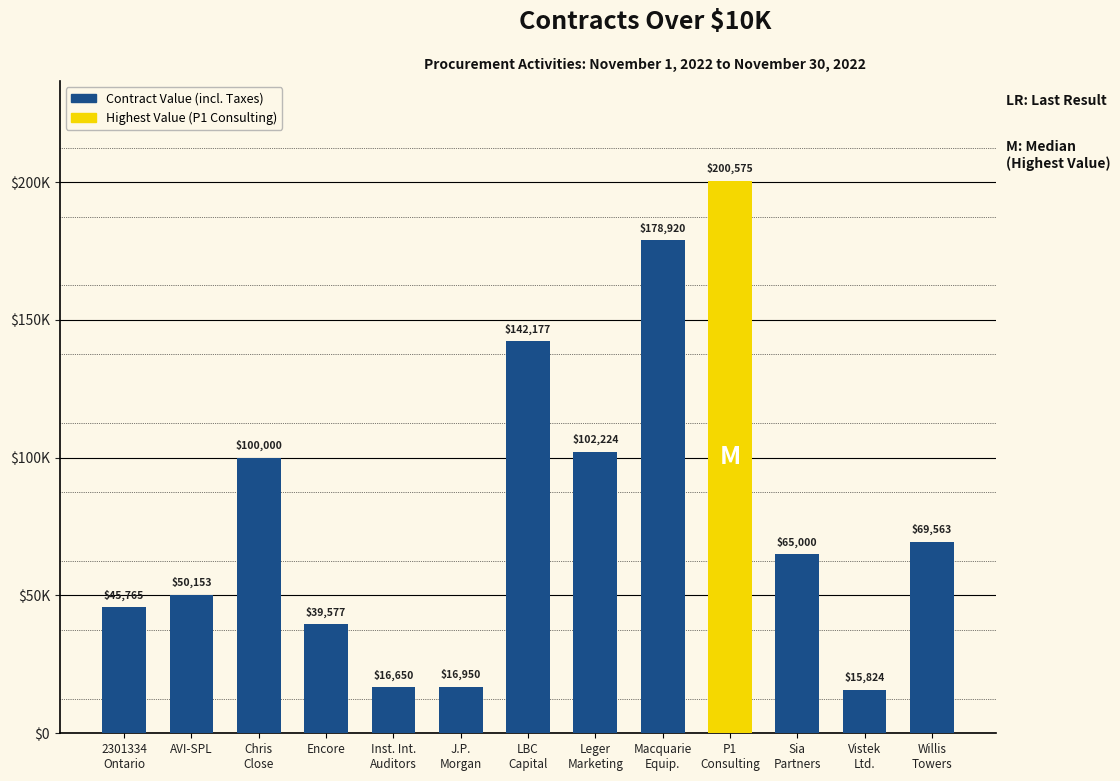

List the labels in order of value, smallest first.

Vistek
Ltd., Inst. Int.
Auditors, J.P.
Morgan, Encore, 2301334
Ontario, AVI-SPL, Sia
Partners, Willis
Towers, Chris
Close, Leger
Marketing, LBC
Capital, Macquarie
Equip., P1
Consulting